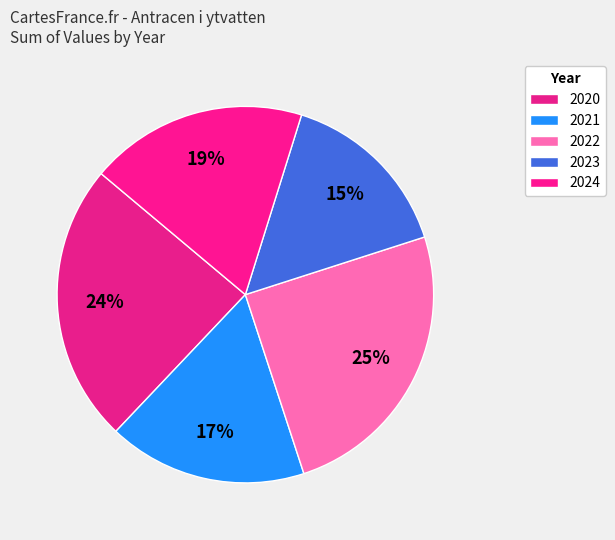

Count the number of slices in the pie.

5